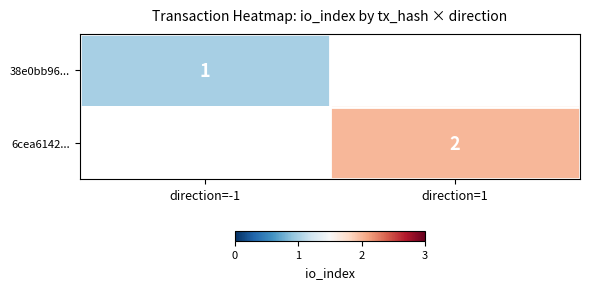

At how many categories does at least one series exceed 1?

1